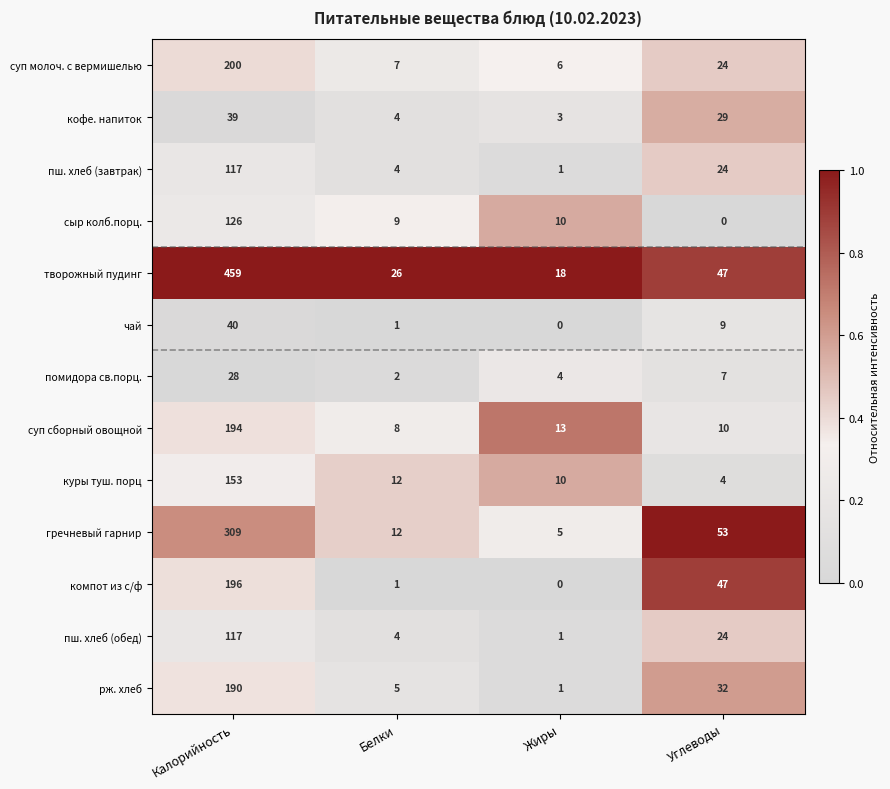

At which label does помидора св.порц. first exceed 7?

Калорийность